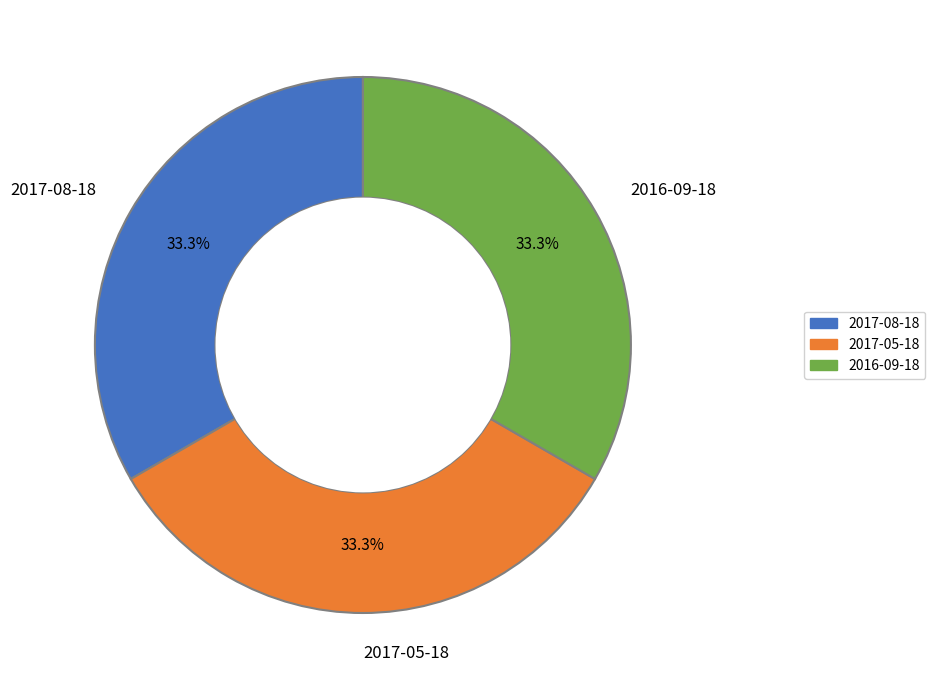

Combined, do 2017-05-18 and 2016-09-18 account for over 50%?

Yes